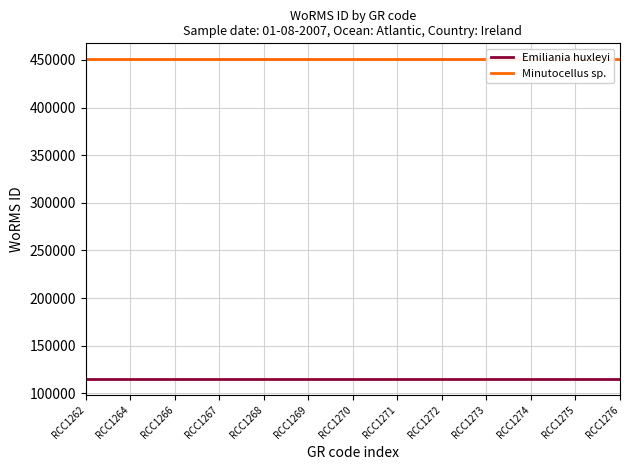

At which category is the sum across all series the highest?

RCC1262